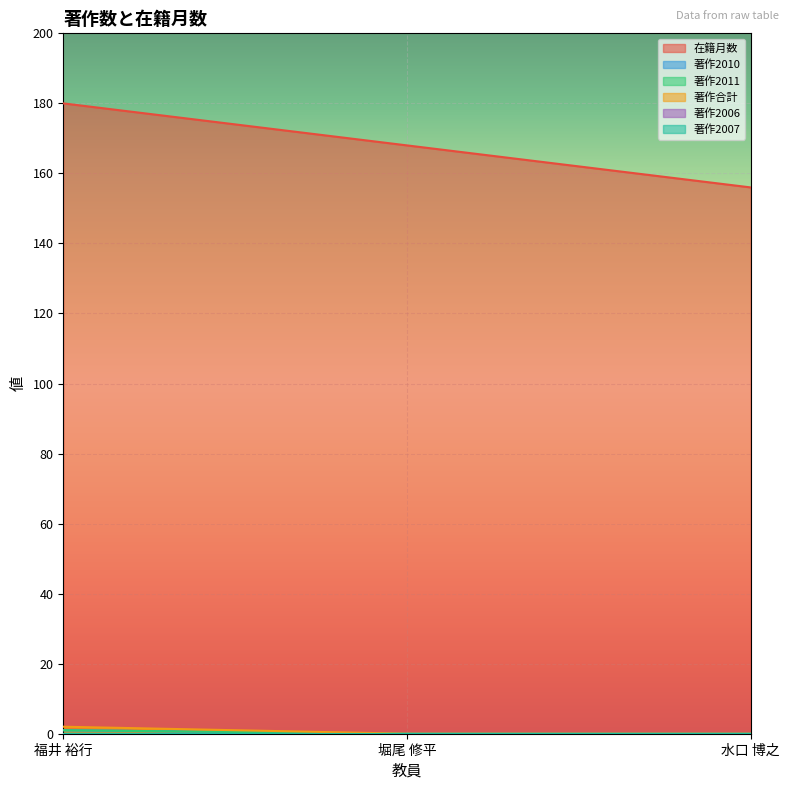

What is the maximum value shown in the chart?

180